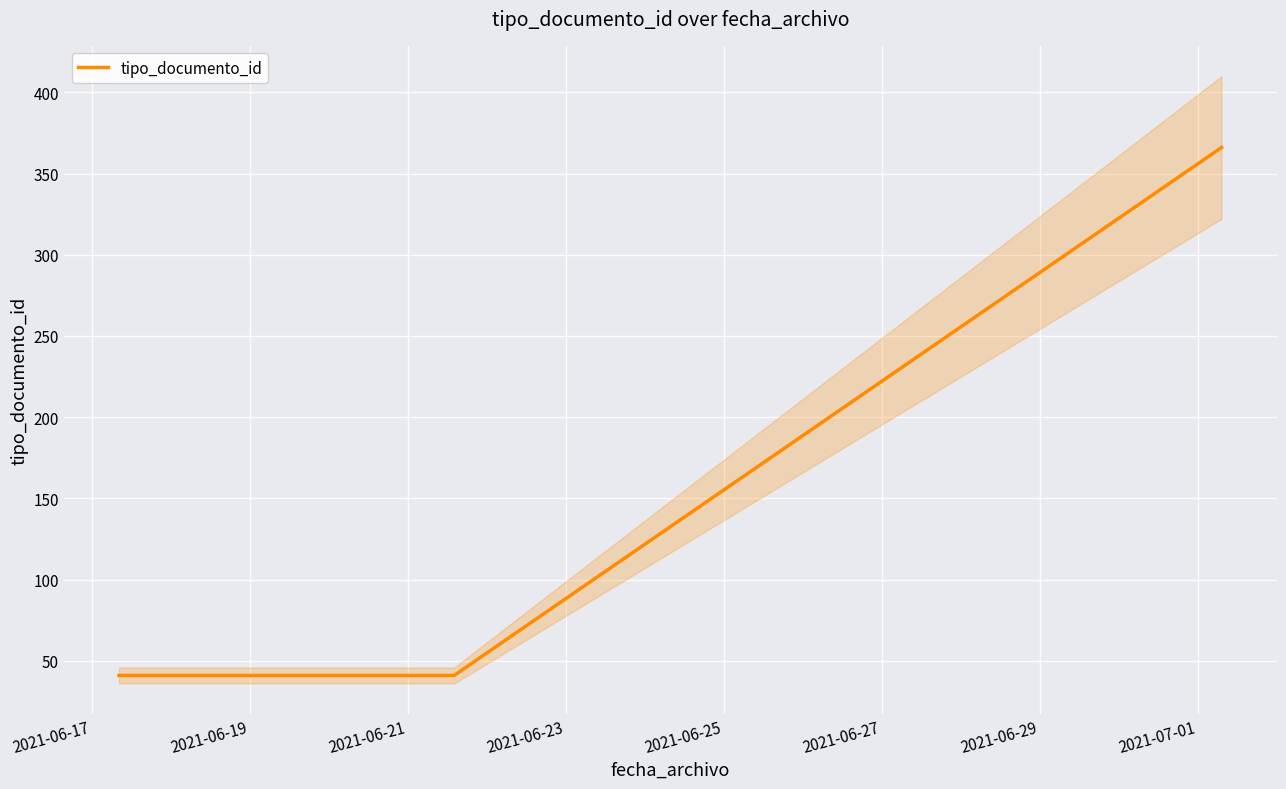

What is the sum of all values?

448